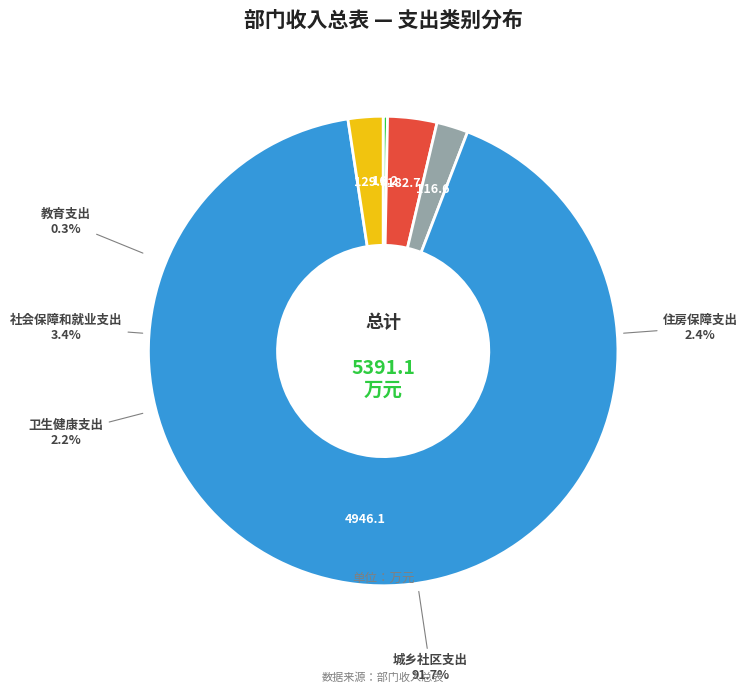

What percentage do 社会保障和就业支出 and 城乡社区支出 together represent?

95.1%